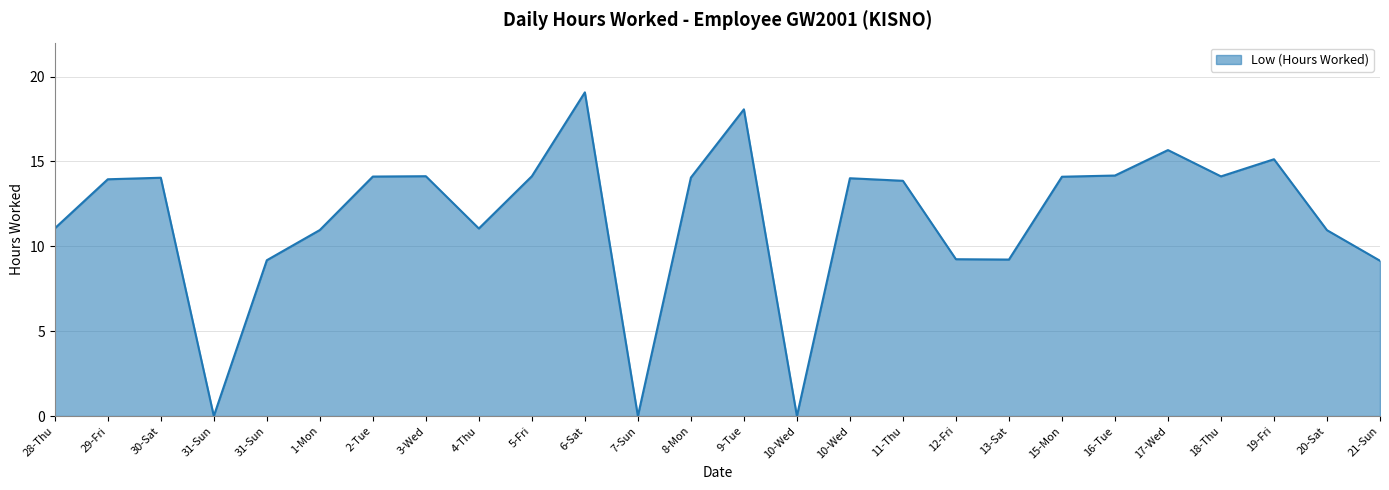

Count the number of data series in this chart.

1